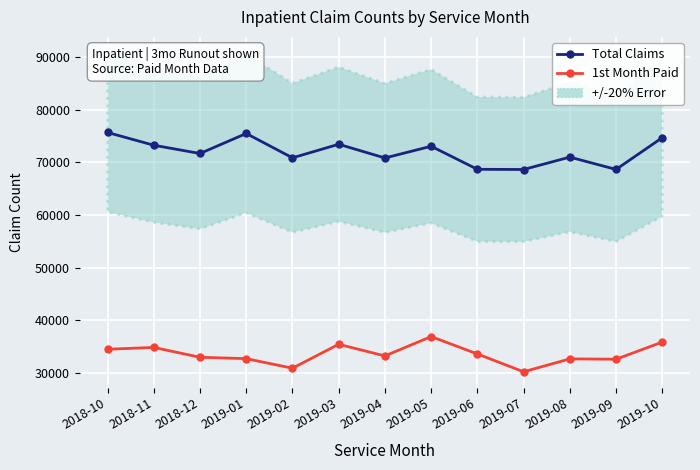

Rank the categories by 1st Month Paid value from highest to lowest.

2019-05, 2019-10, 2019-03, 2018-11, 2018-10, 2019-06, 2019-04, 2018-12, 2019-01, 2019-08, 2019-09, 2019-02, 2019-07